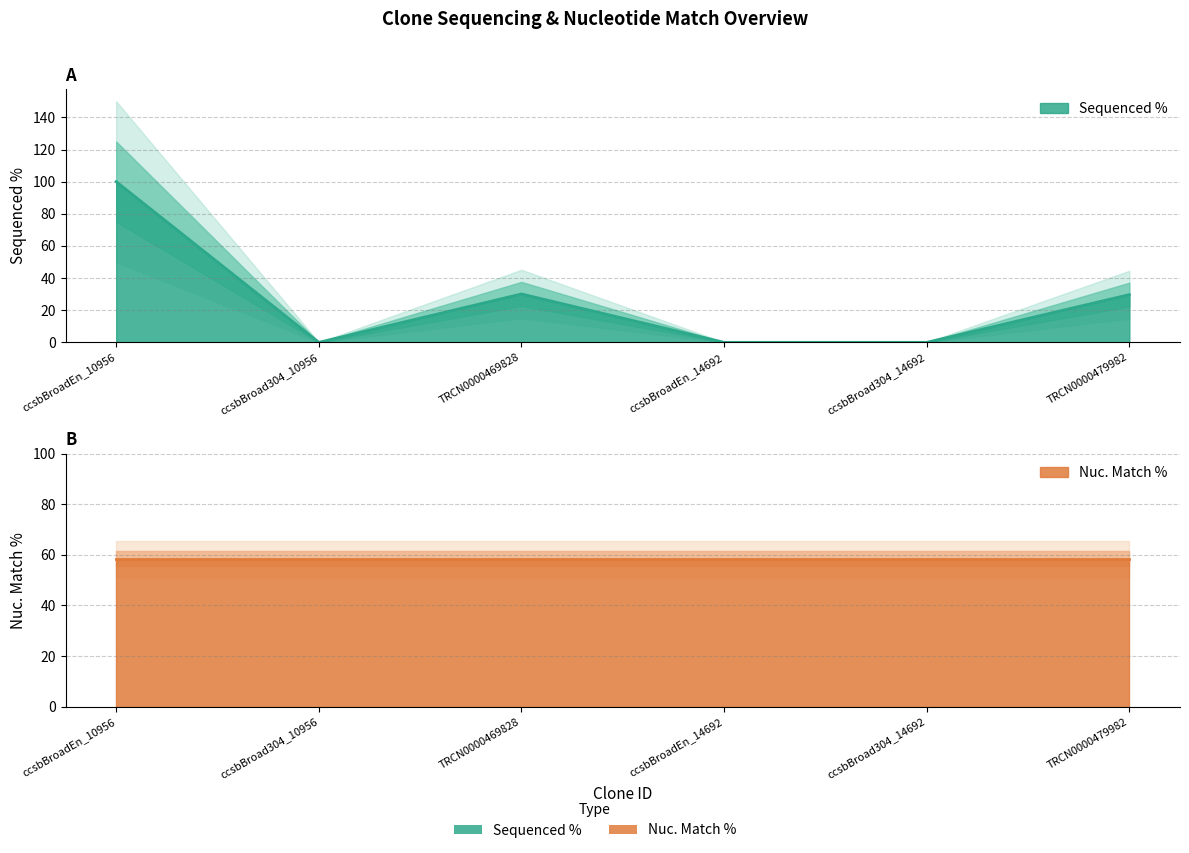

True or false: the data shows 29.7 at TRCN0000479982.

True